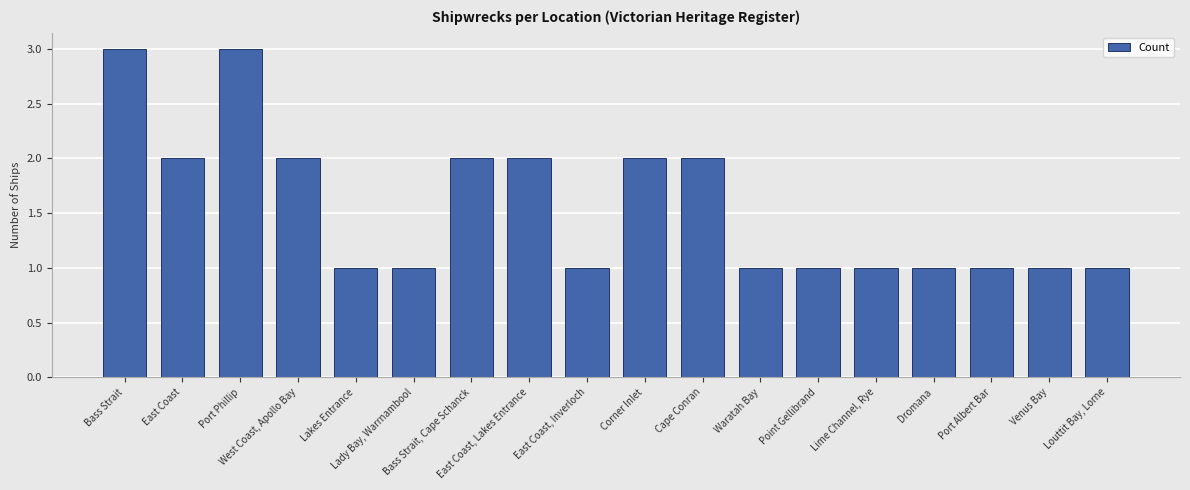

What value does the data have at East Coast, Lakes Entrance?

2